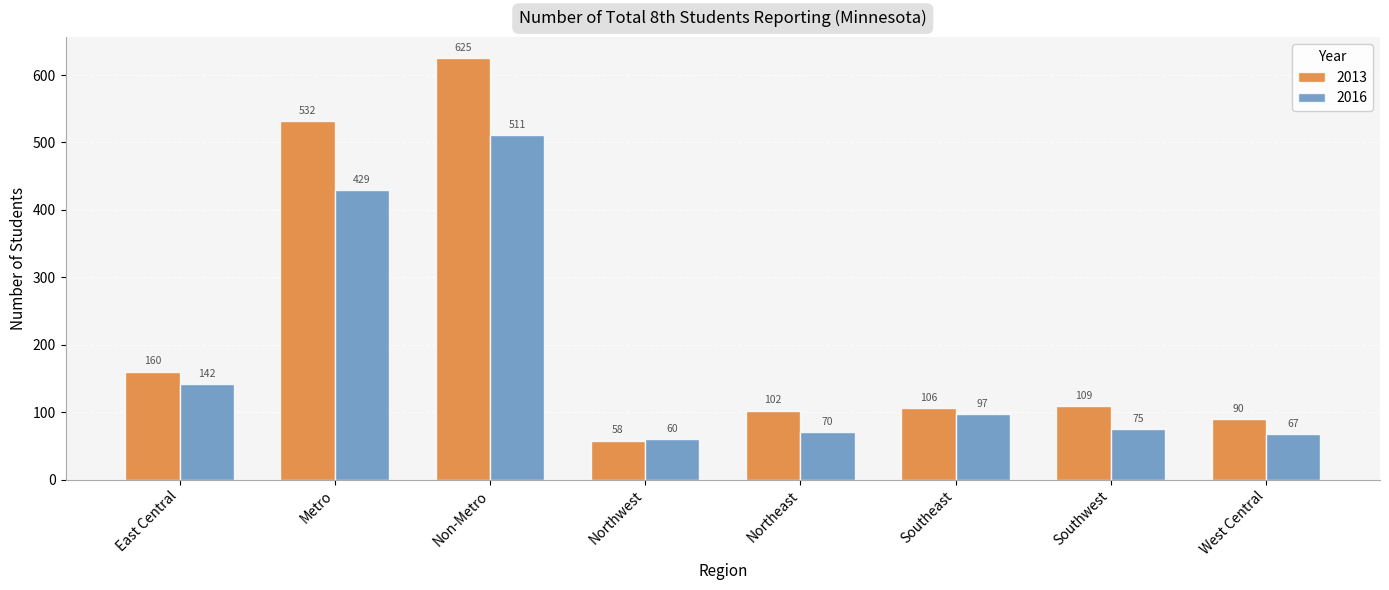

Is the value of 2016 at Metro greater than the value of 2013 at Northeast?

Yes